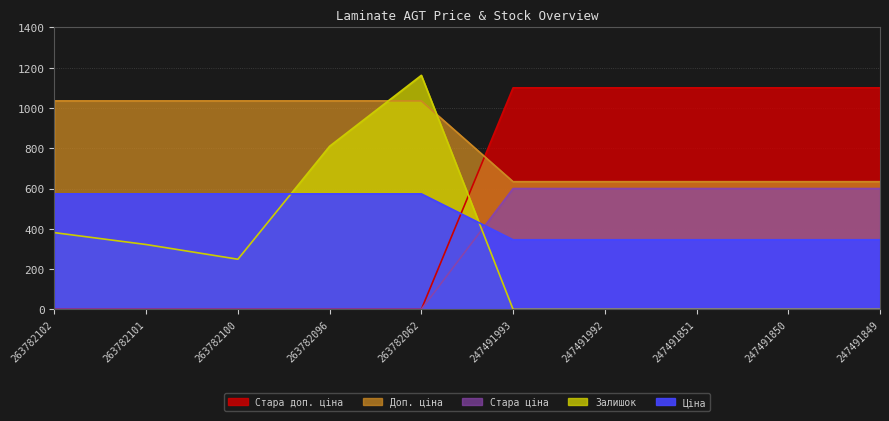

How many data points does each series have?

10